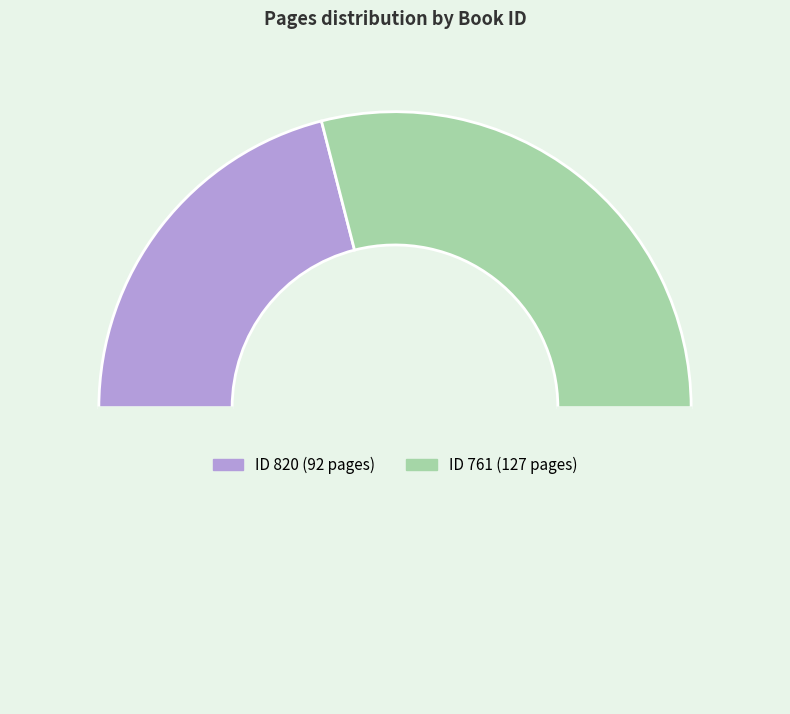

How many slices are in this pie chart?

3